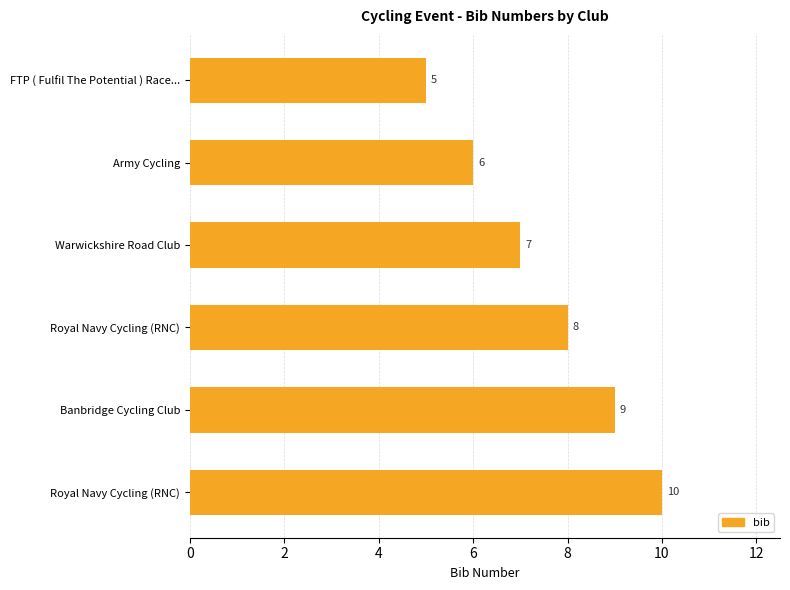

How many values are below 8?

3